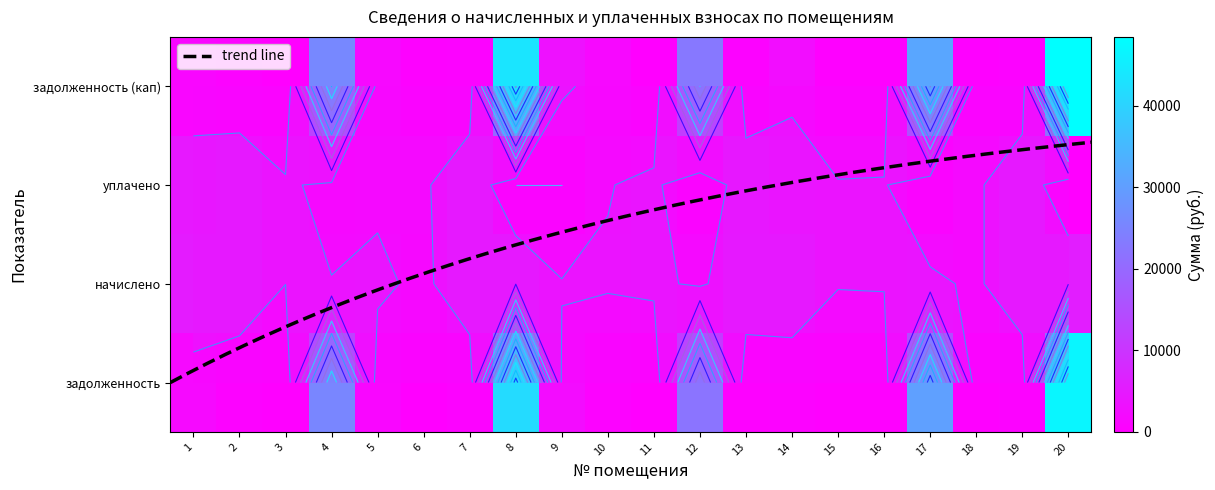

Which has a higher value, 3 or 12?

12